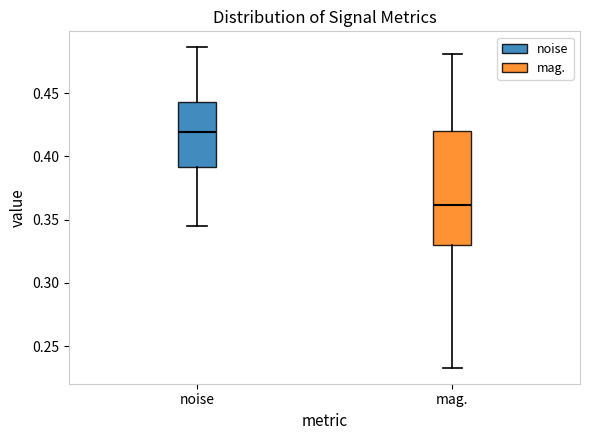

Reading left to right, read every box against the y-axis: the position of its median line, the range the box covers, and the ends of its whiskers. The values are not printed on the chart, so give them approximately, as read against the axis.

noise: median 0.420, box 0.390 to 0.445, whiskers 0.345 to 0.485
mag.: median 0.360, box 0.330 to 0.420, whiskers 0.235 to 0.480